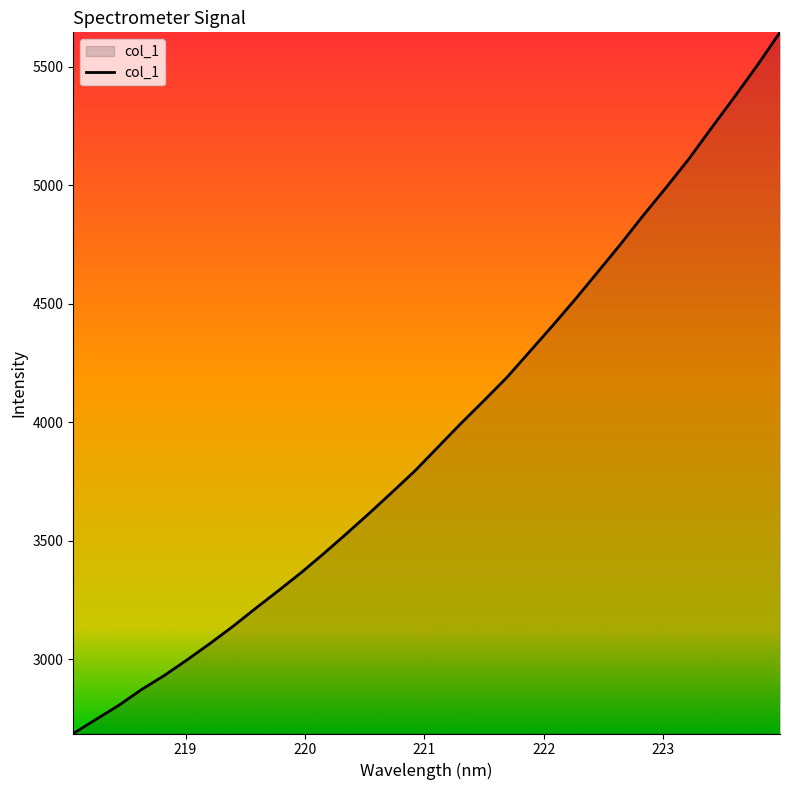

What is the minimum value shown in the chart?

2687.4